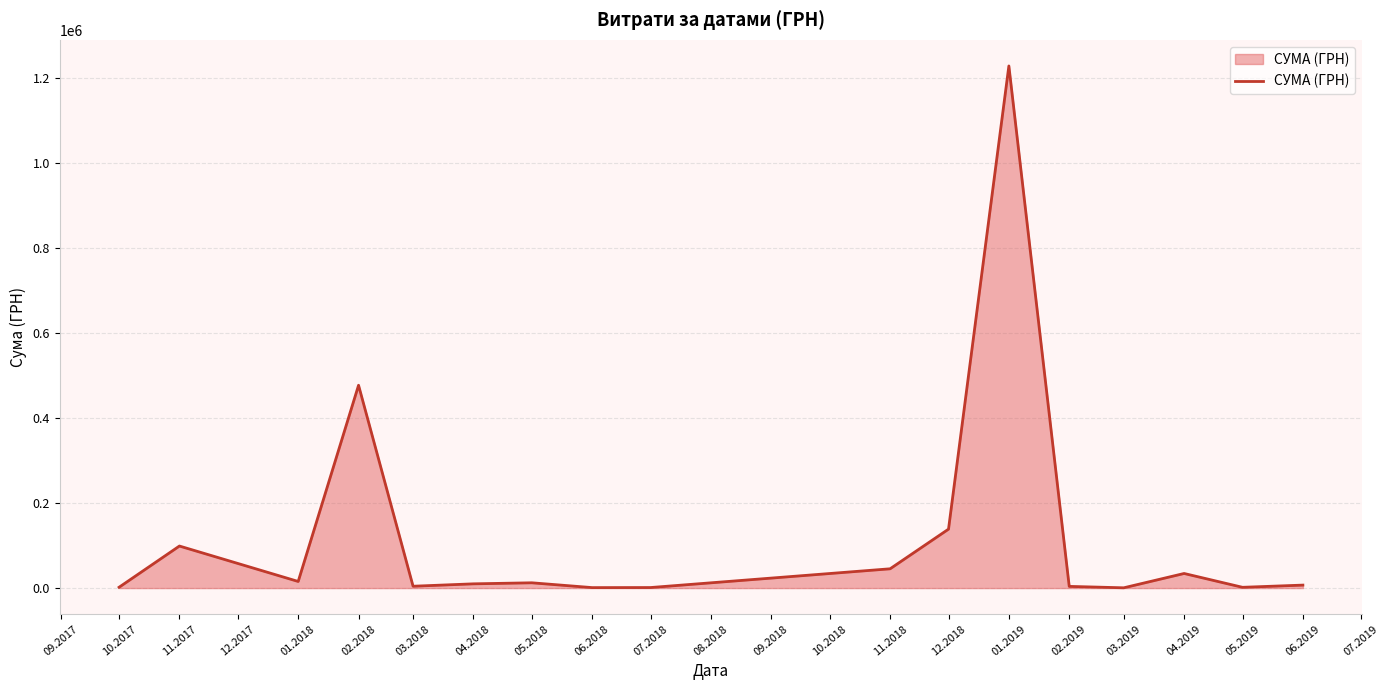

Count the number of values greater than 9998.

9